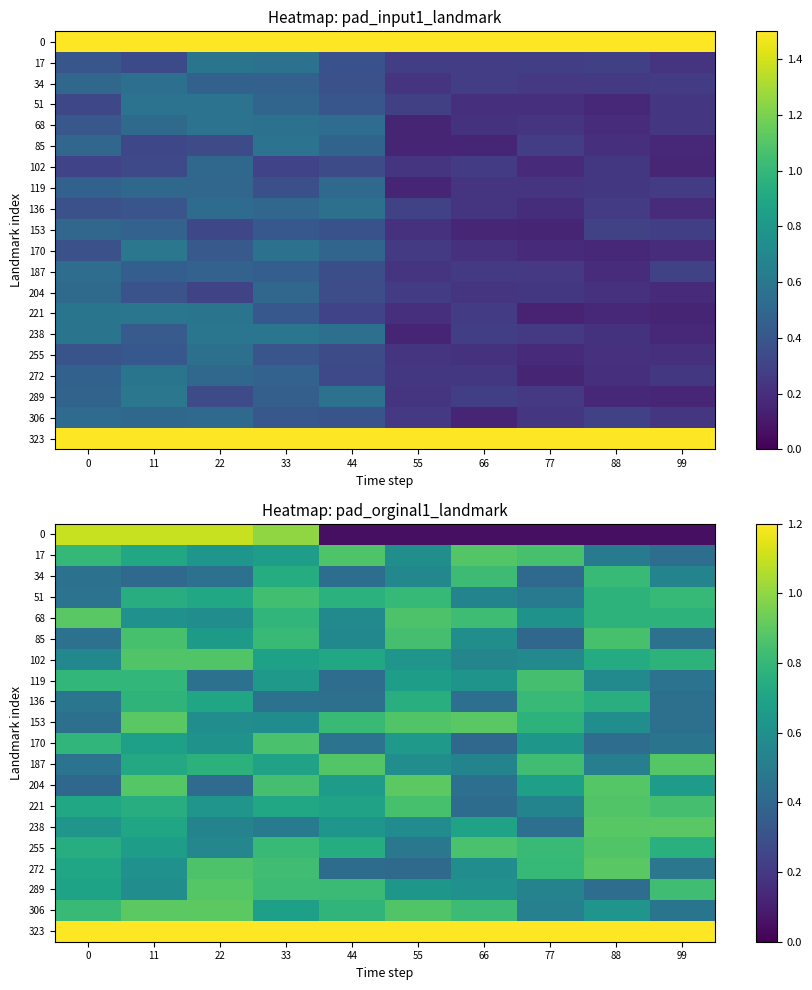

Rank the series at 44 from lowest to highest value.

0, 272, 119, 34, 136, 170, 85, 68, 238, 204, 221, 102, 255, 51, 306, 153, 289, 17, 187, 323